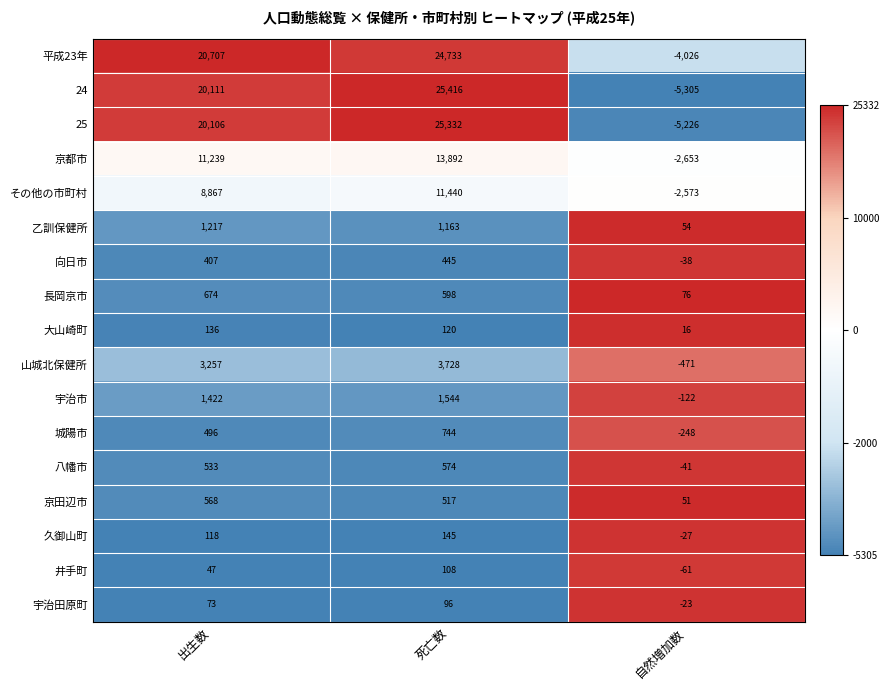

How many categories are shown in the chart?

3